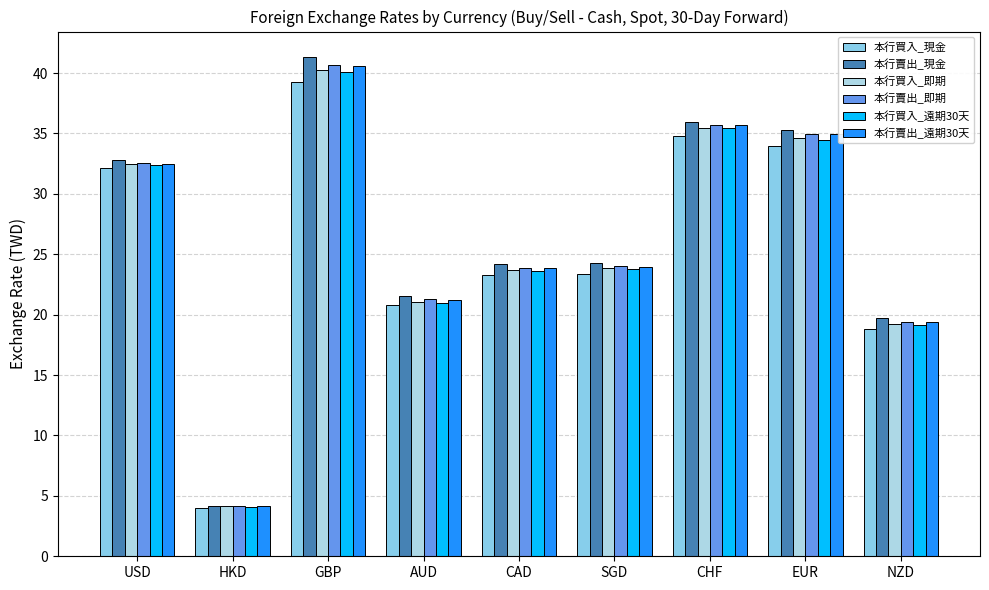

The value of 本行買入_現金 at NZD is 28.8. True or false?

False